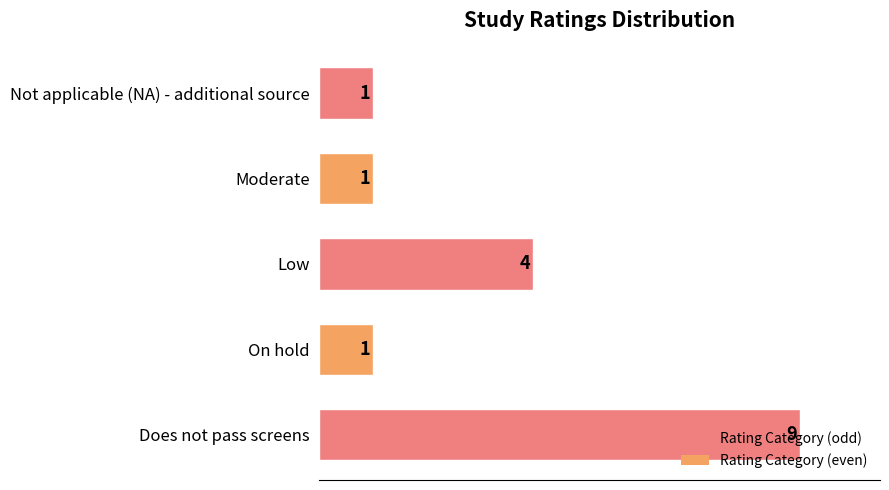

Count the values in the range 1 to 4.

4